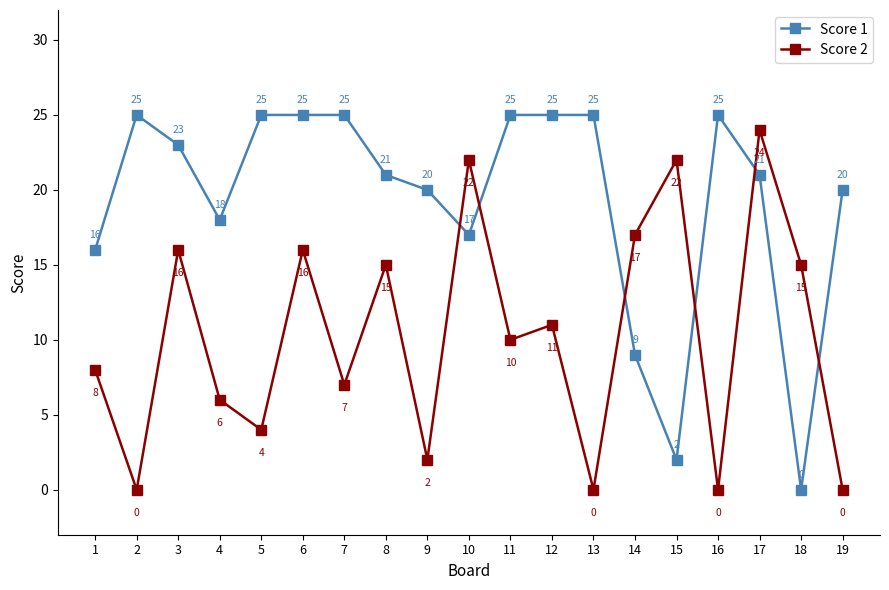

Rank the series by their maximum value, from lowest to highest.

Score 2, Score 1